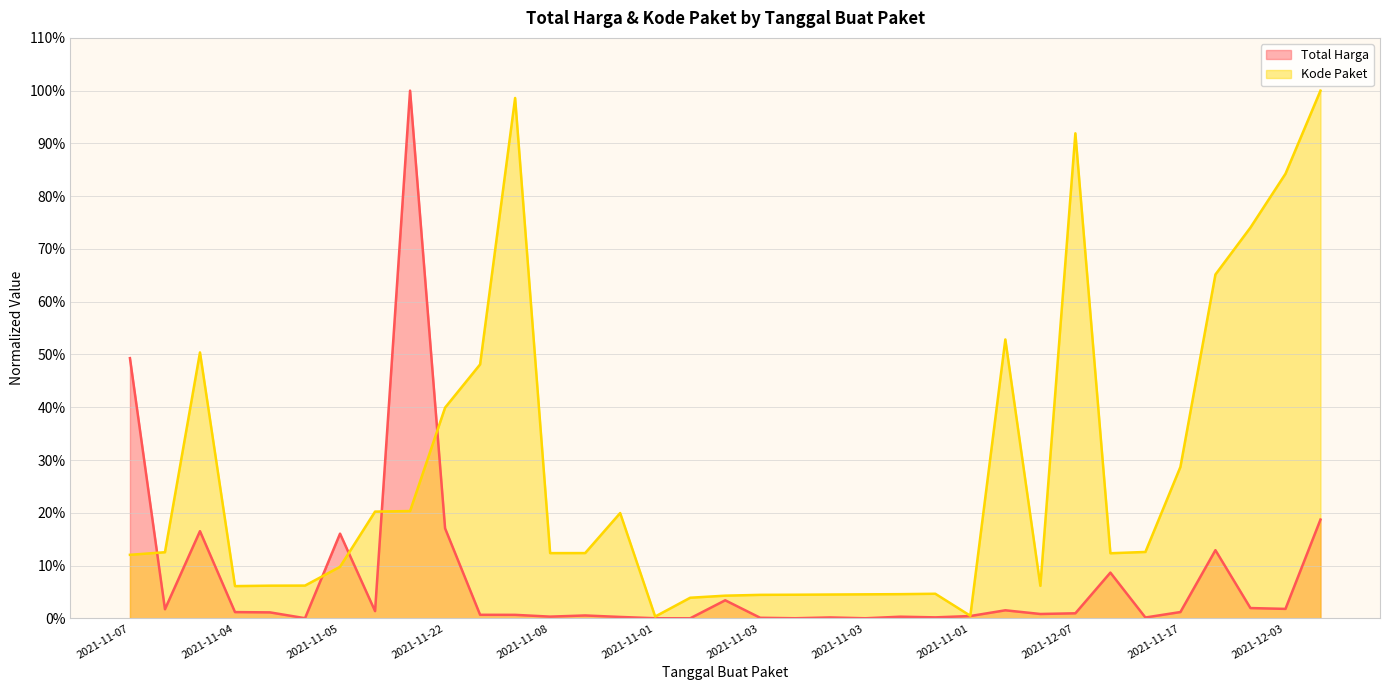

What is the maximum value for Total Harga?

1.0